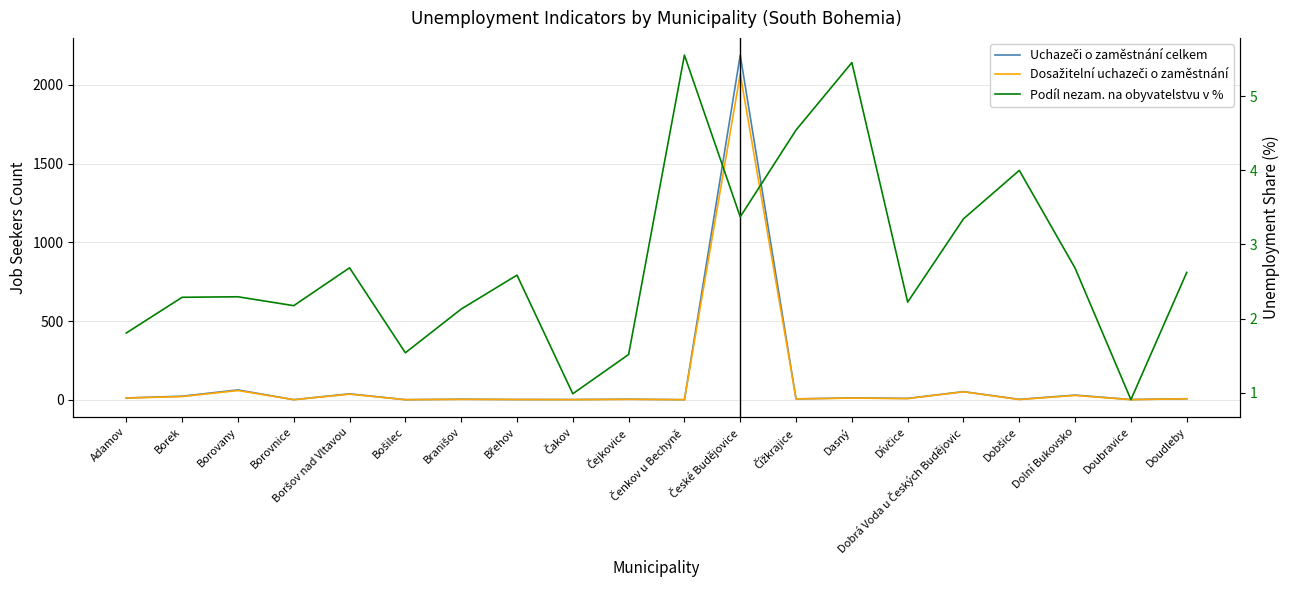

What is the maximum value shown in the chart?

2188.0